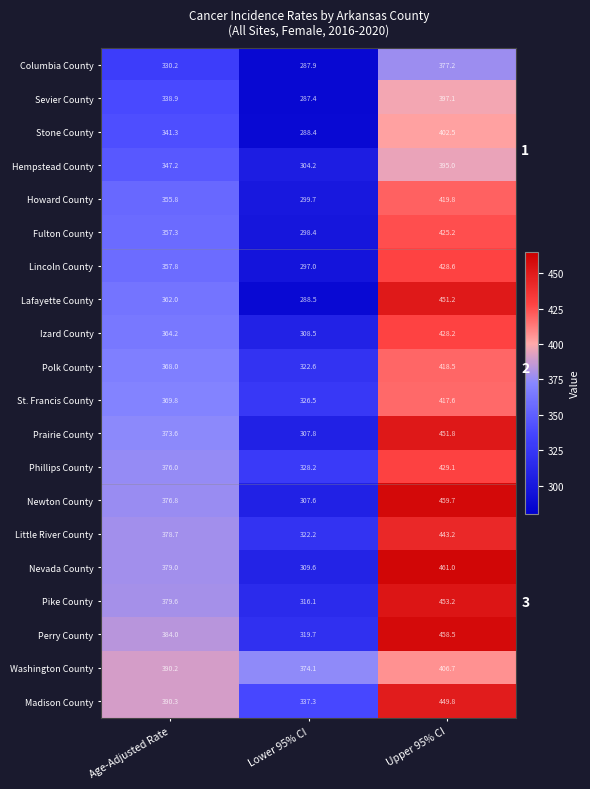

Which series changed the most between Lower 95% CI and Upper 95% CI?

Lafayette County